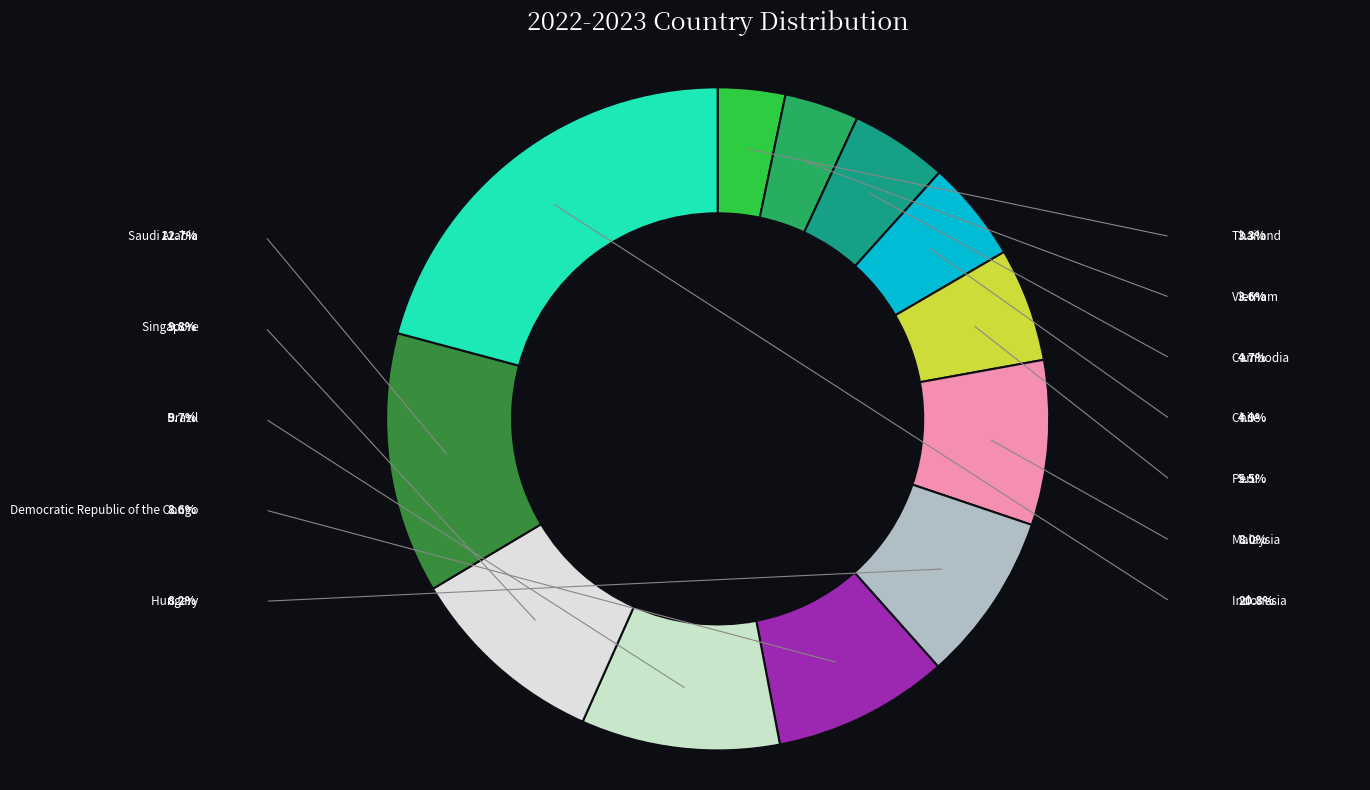

How many segments does this pie chart have?

12